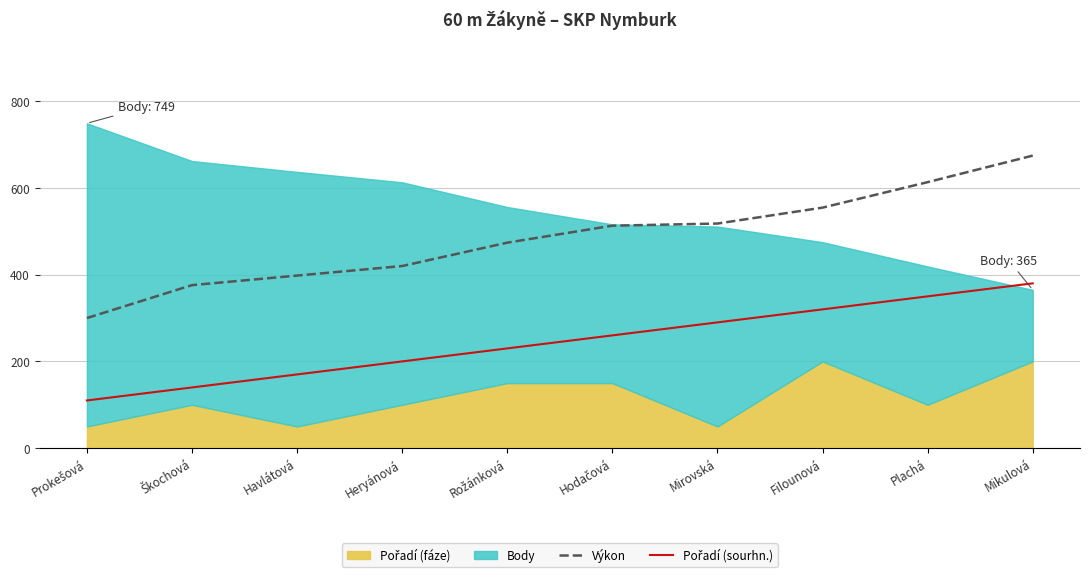

True or false: Pořadí (sourhn.) and Výkon cross at least once.

False